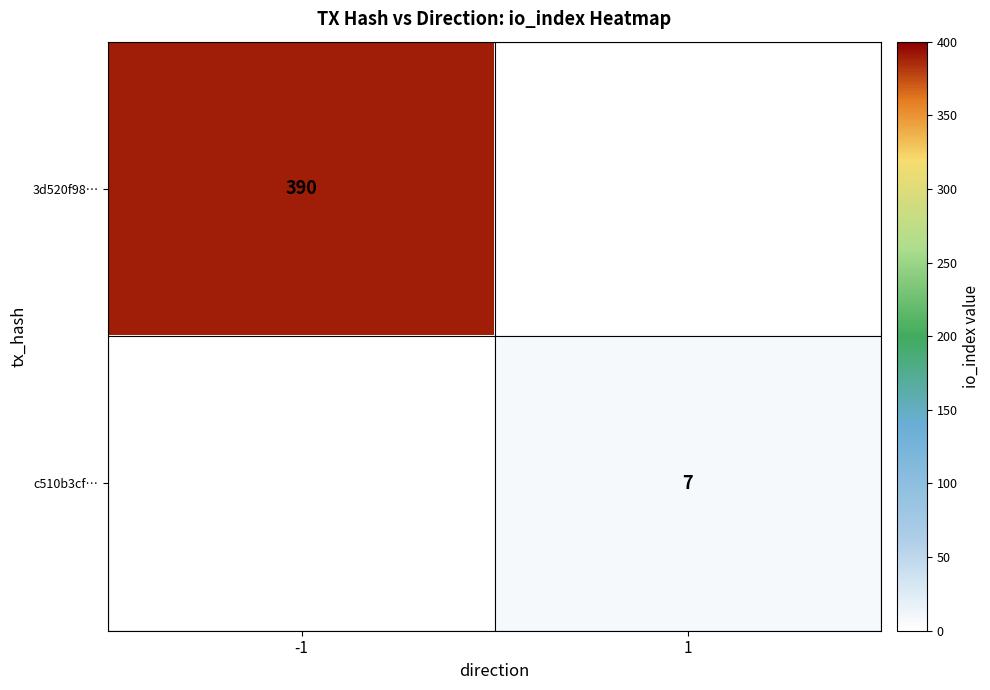

What is the difference between the highest and lowest values at 1?

7